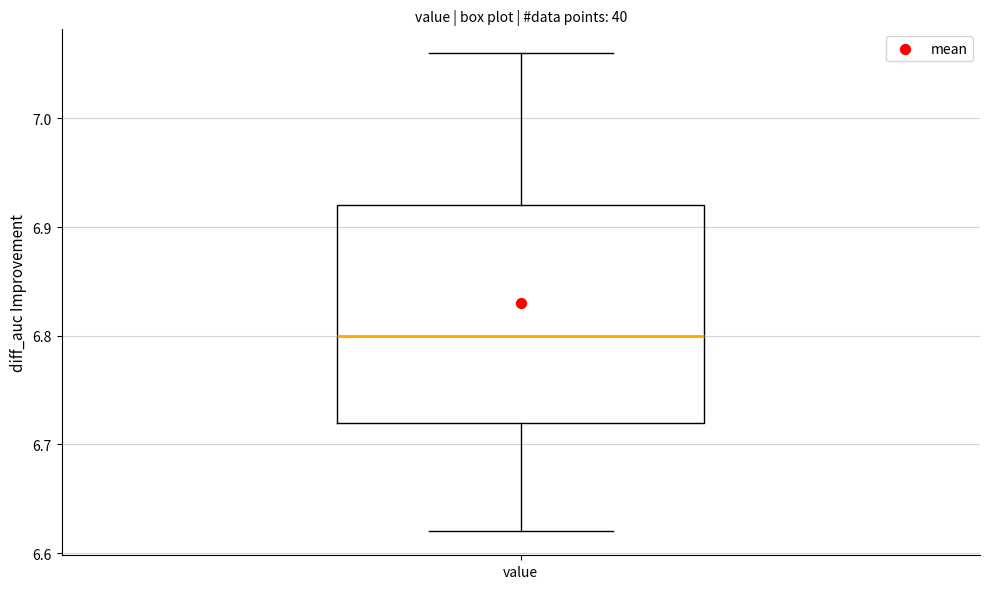

Where is the upper edge of the box for value on the y-axis? The values are not printed on the chart, so give them approximately, as read against the axis.

6.92